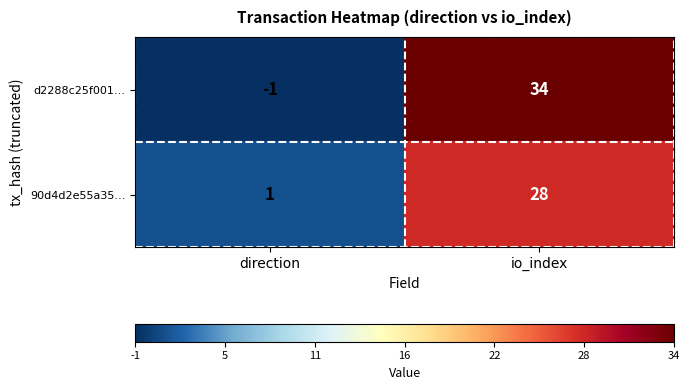

Which label corresponds to the largest value in the chart?

io_index